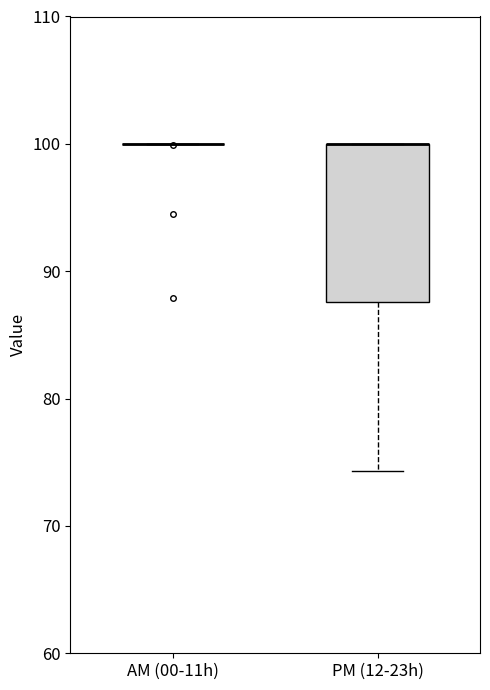

Reading left to right, transcribe this box plot: for each box, give where its median line is, the range the box spans, and where its two whiskers end, as read against the y-axis. The values are not printed on the chart, so give them approximately, as read against the axis.

AM (00-11h): box collapsed to a line at 100, whiskers 100 to 100
PM (12-23h): median 100 (drawn on the box's upper edge), box 88 to 100, whiskers 74 to 100